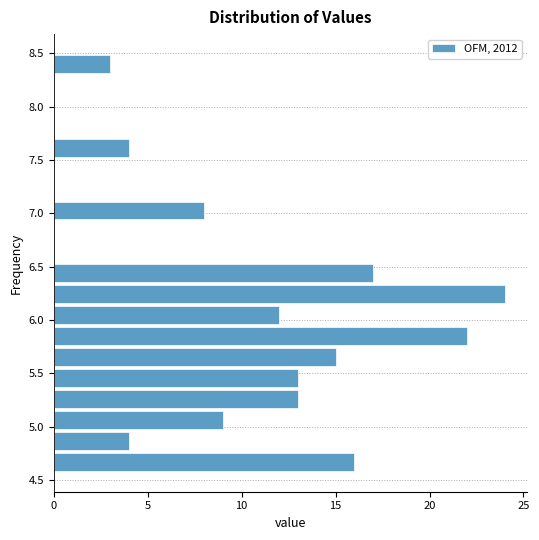

Around what value on the y-axis is the longest bar? Give the approximate position of its centre, as read against the axis.

6.25